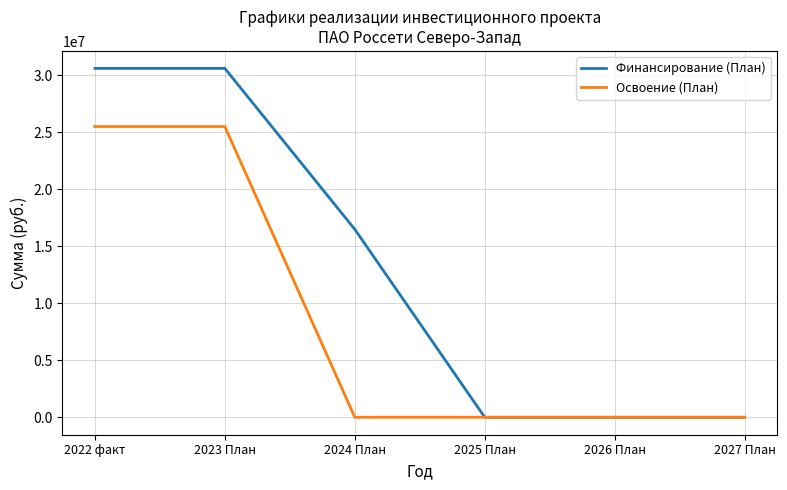

The value of Финансирование (План) at 2025 План is 0. True or false?

True